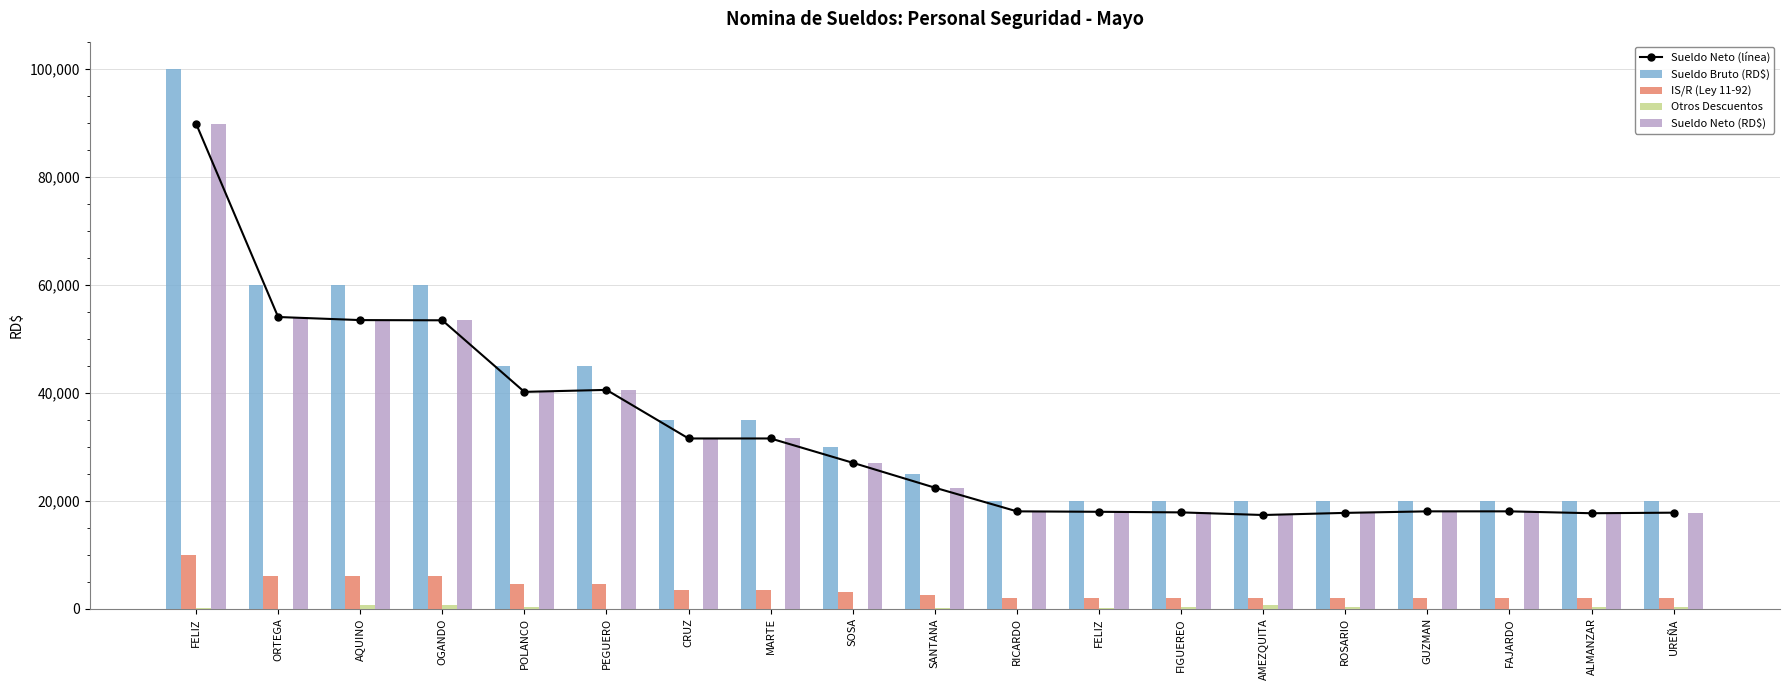

The Sueldo Neto (línea) series shows 18000.0 at FAJARDO. True or false?

True